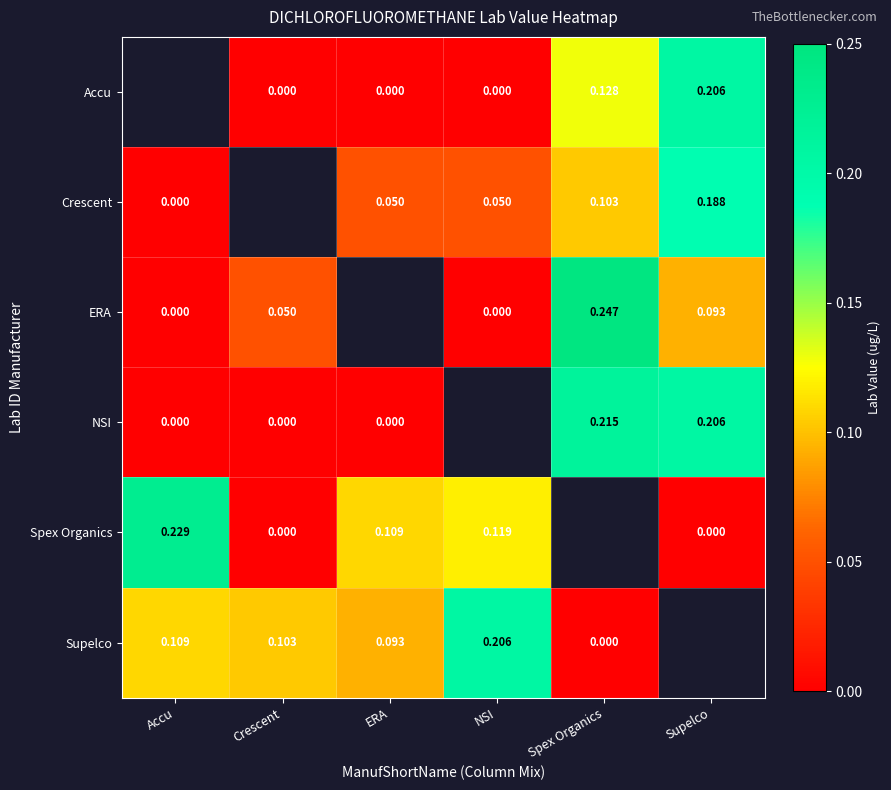

Count the number of categories in the chart.

6